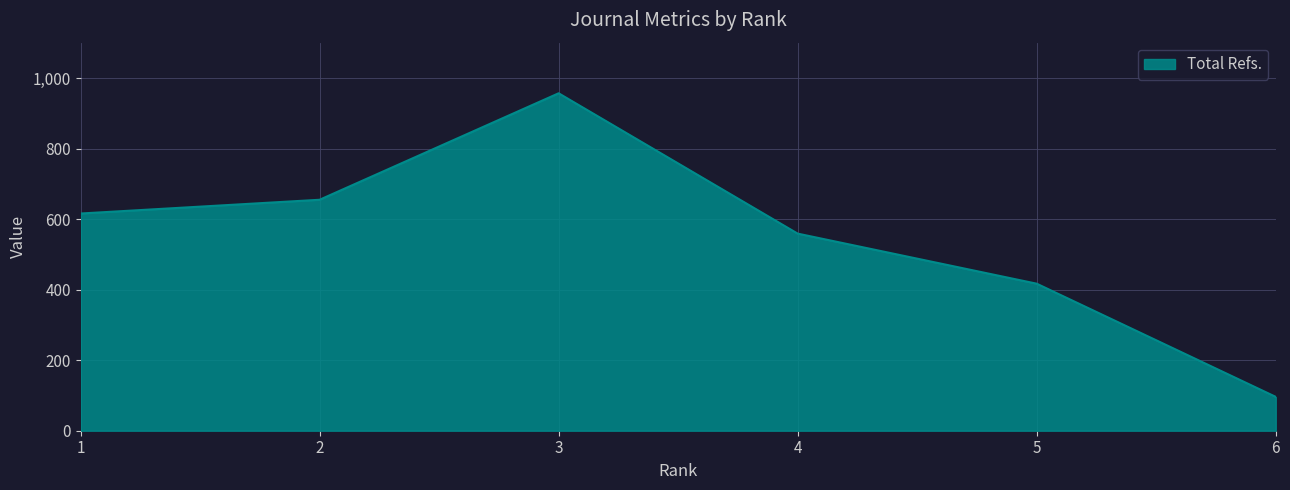

What is the maximum value shown in the chart?

957